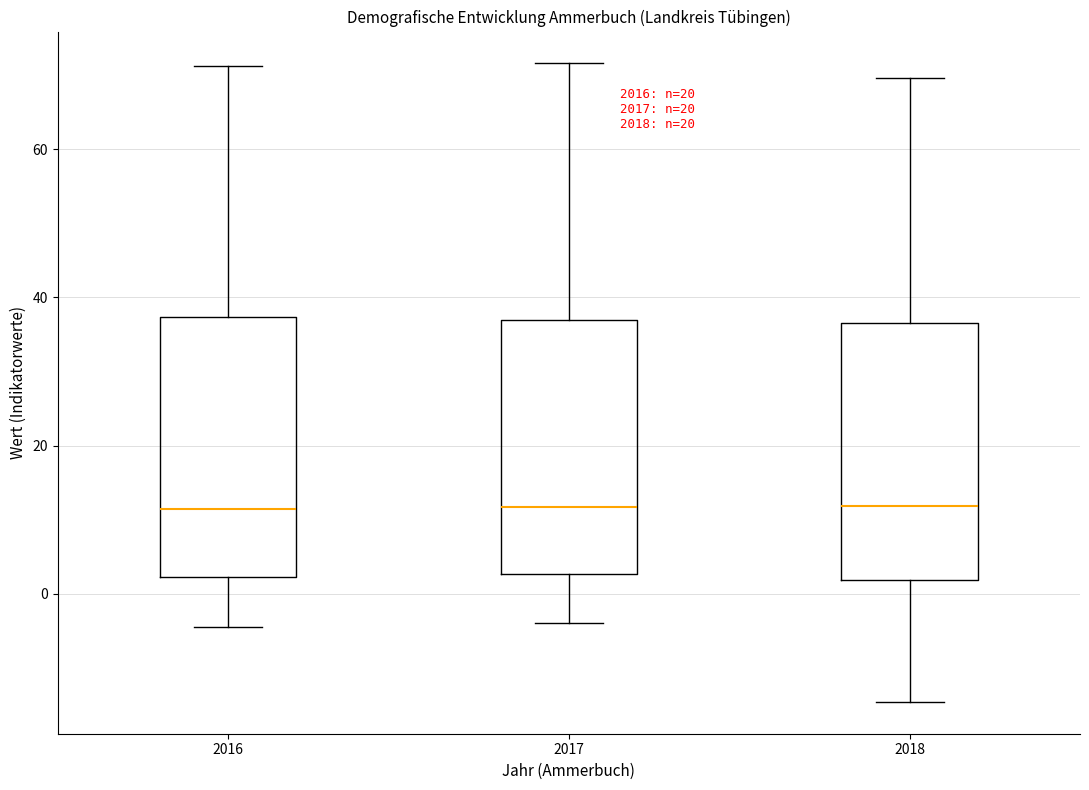

Reading left to right, transcribe this box plot: for each box, give where its median line is, the range the box spans, and where its two whiskers end, as read against the y-axis. The values are not printed on the chart, so give them approximately, as read against the axis.

2016: median 12, box 2 to 38, whiskers -4 to 72
2017: median 12, box 2 to 38, whiskers -4 to 72
2018: median 12, box 2 to 36, whiskers -14 to 70